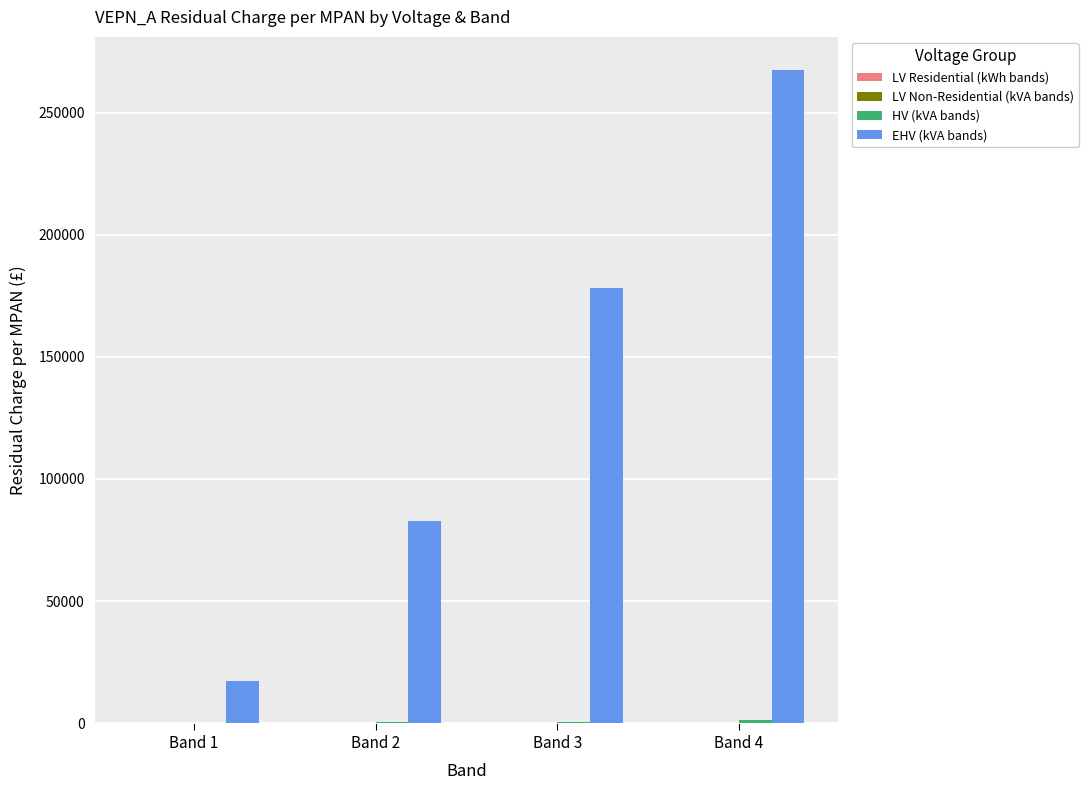

At which category is the sum across all series the highest?

Band 4